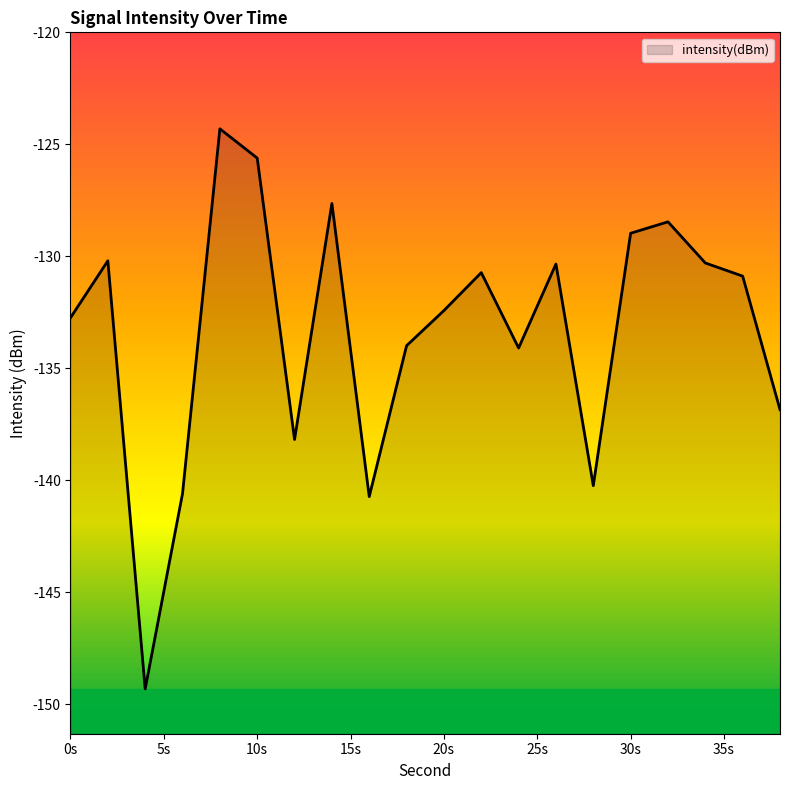

What is the value of the 6th point from the left?

-125.6